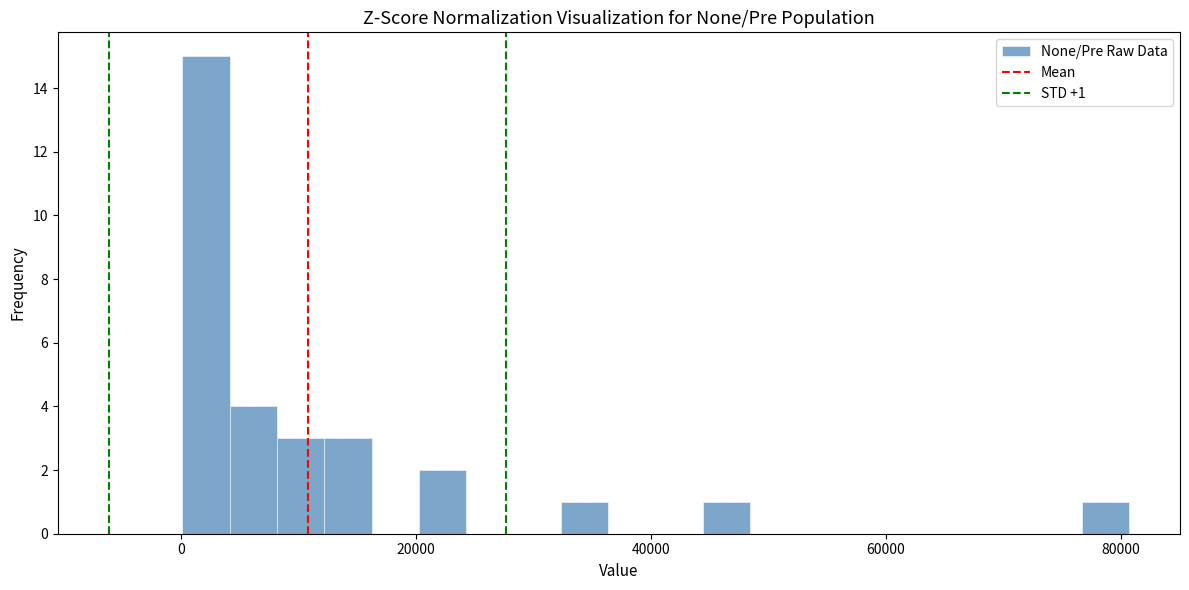

Around what value on the x-axis is the tallest bar? Give the approximate position of its centre, as read against the axis.

2000